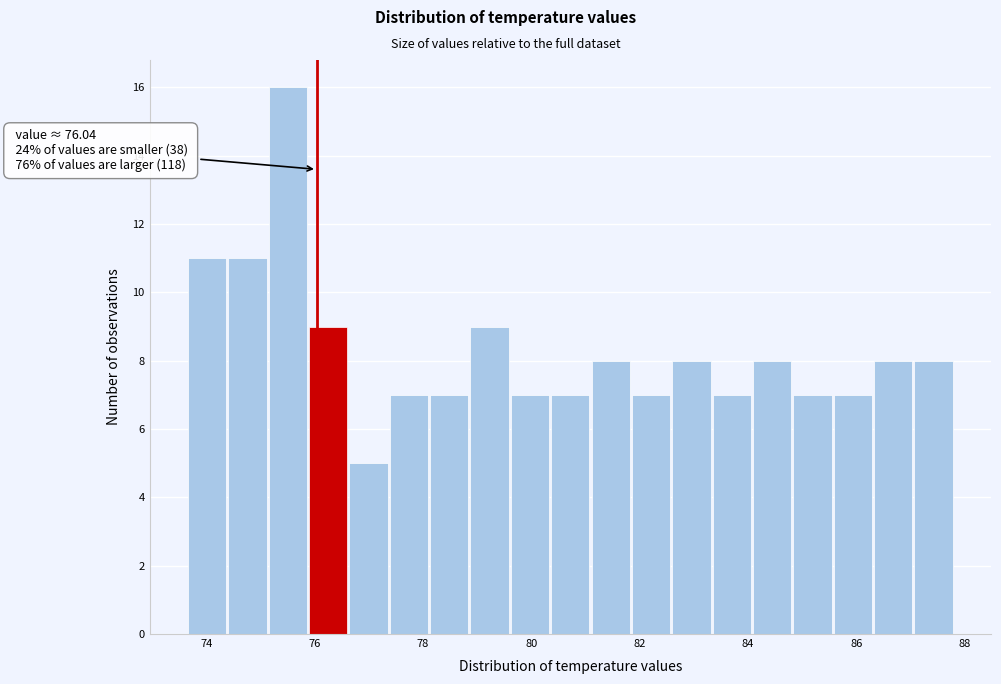

Around what value on the x-axis is the tallest bar? Give the approximate position of its centre, as read against the axis.

75.6